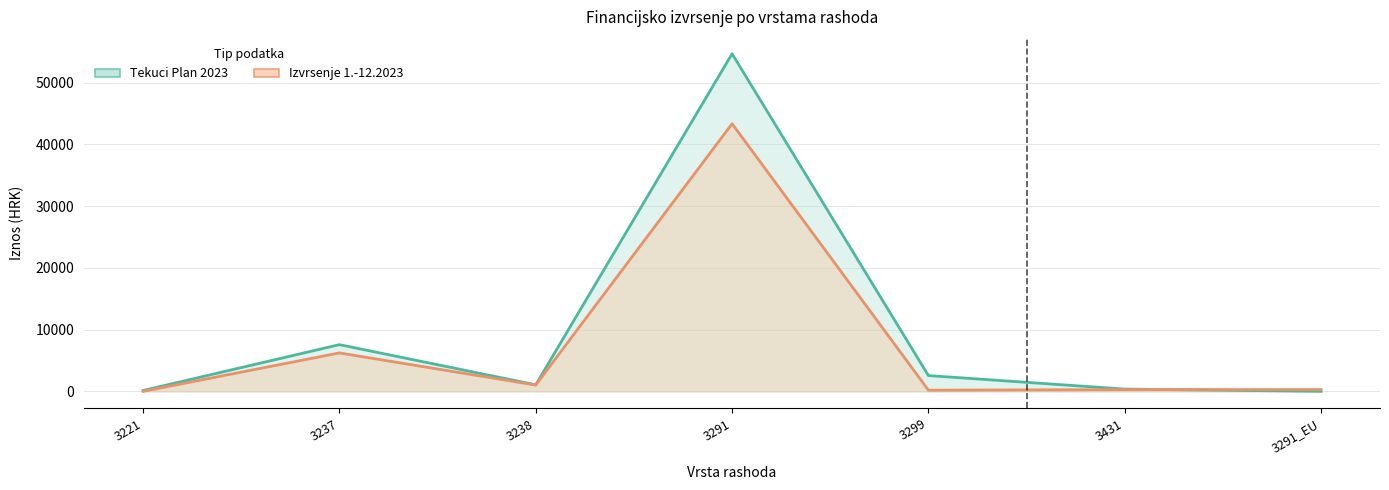

How many times do Tekuci Plan 2023 and Izvrsenje 1.-12.2023 cross each other?

1